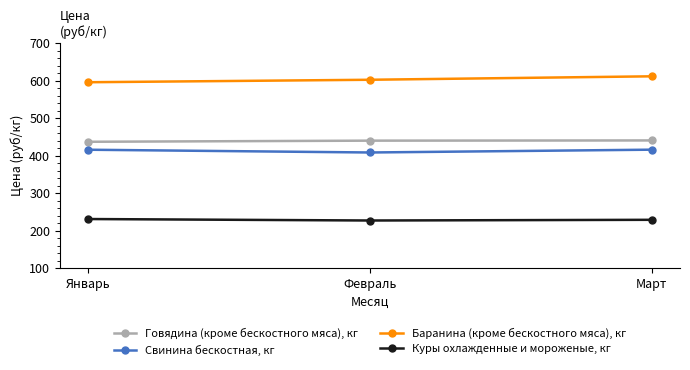

What is the highest value of the Говядина (кроме бескостного мяса), кг series?

440.7